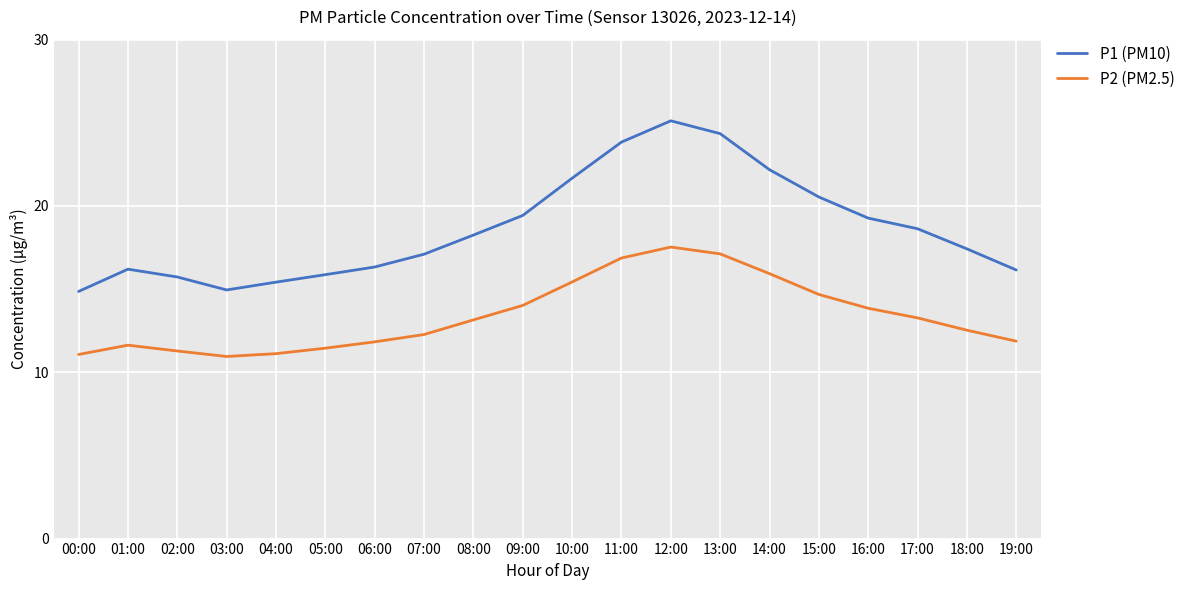

What is the difference between the P1 (PM10) values at 04:00 and 03:00?

0.5